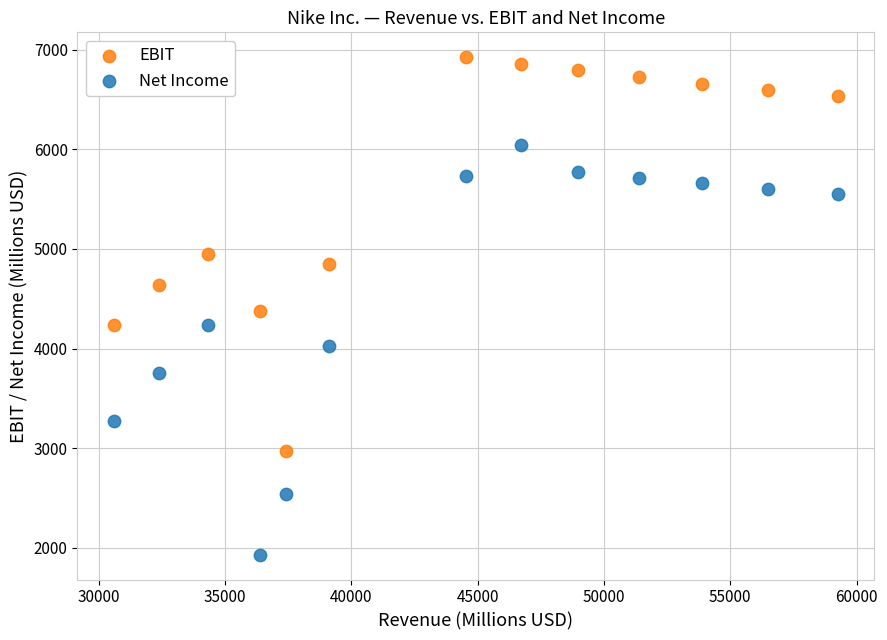

Which series contains the lowest Y value?

Net Income